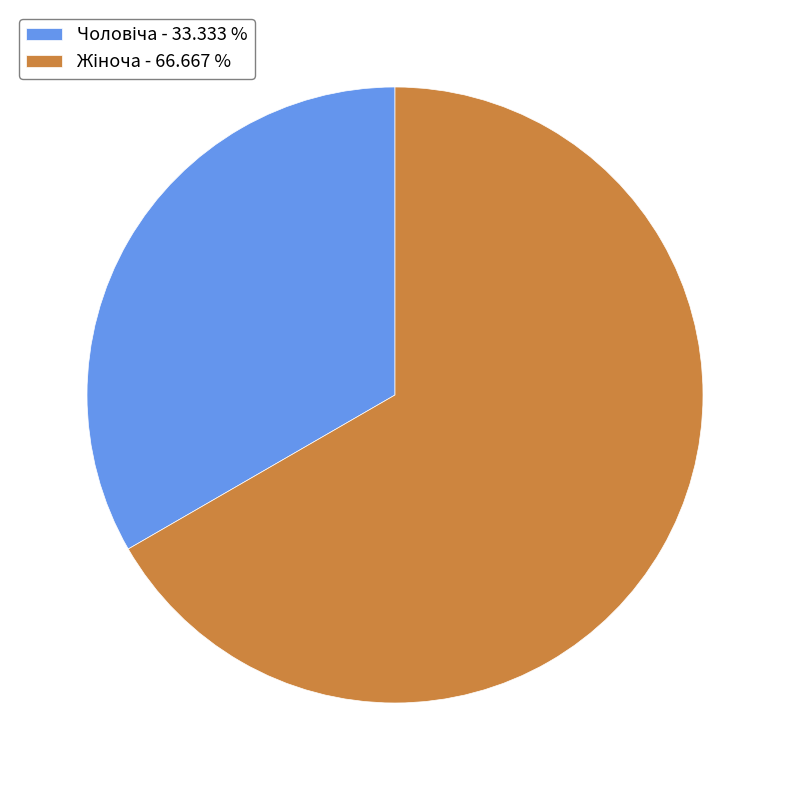

Count the number of slices in the pie.

2